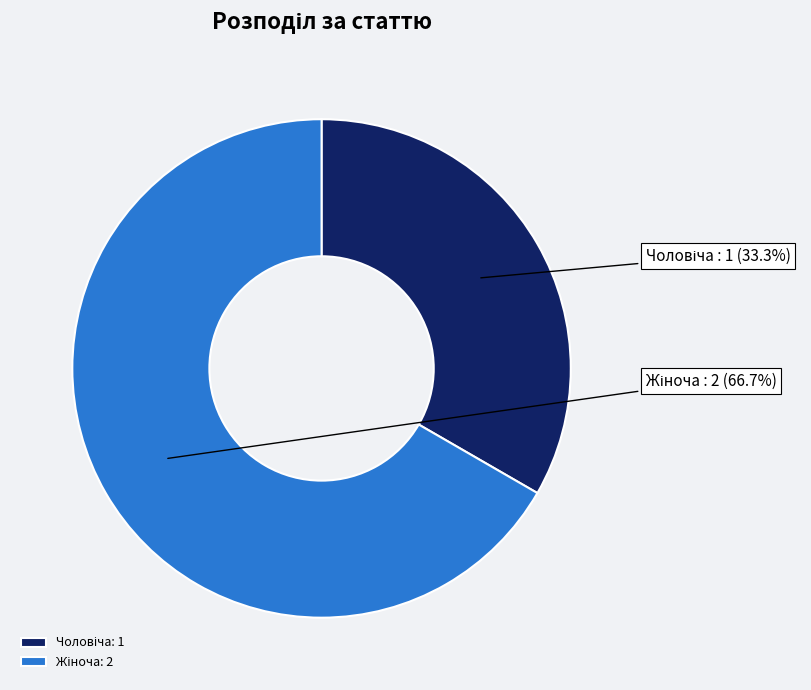

Does any single category account for the majority?

Yes